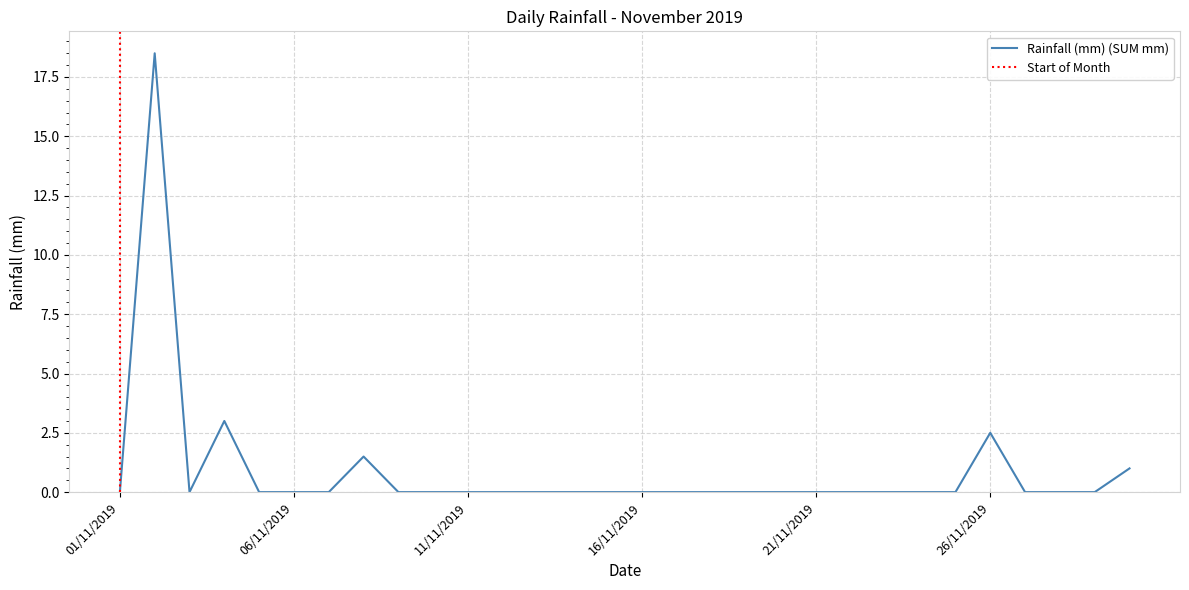

At which category does the chart reach its peak across all series?

02/11/2019